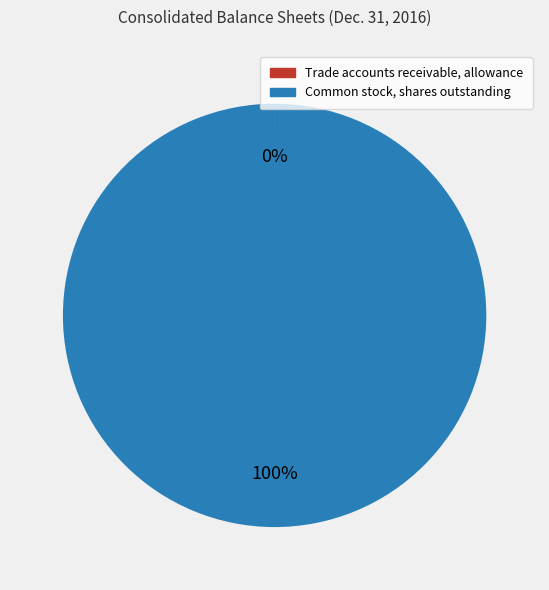

The Common stock, shares outstanding slice represents 90% of the pie. True or false?

False